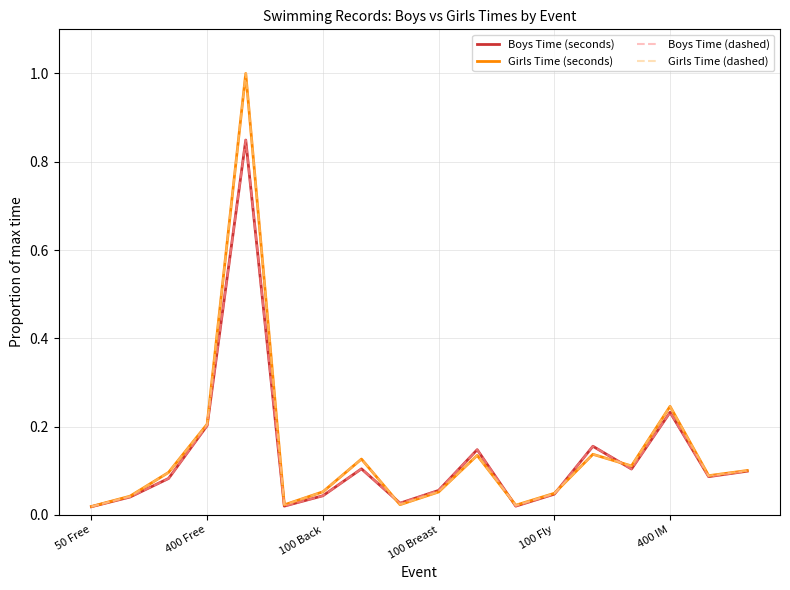

How many interior local valleys does the Girls Time (seconds) series have?

5